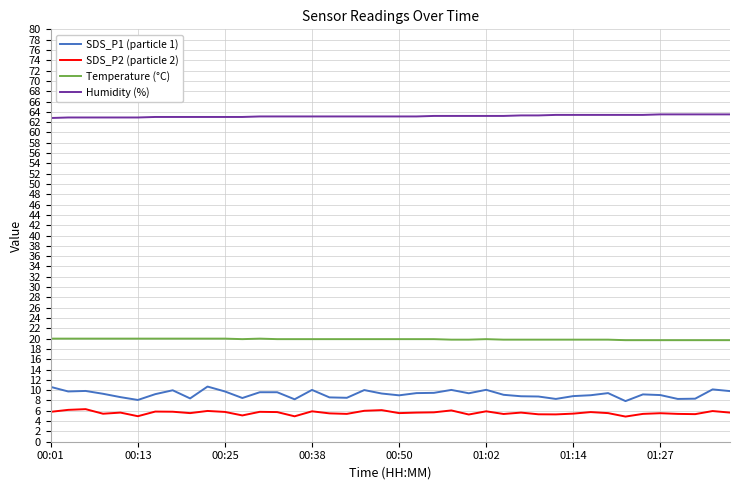

What is the average value of the SDS_P1 (particle 1) series?

9.2